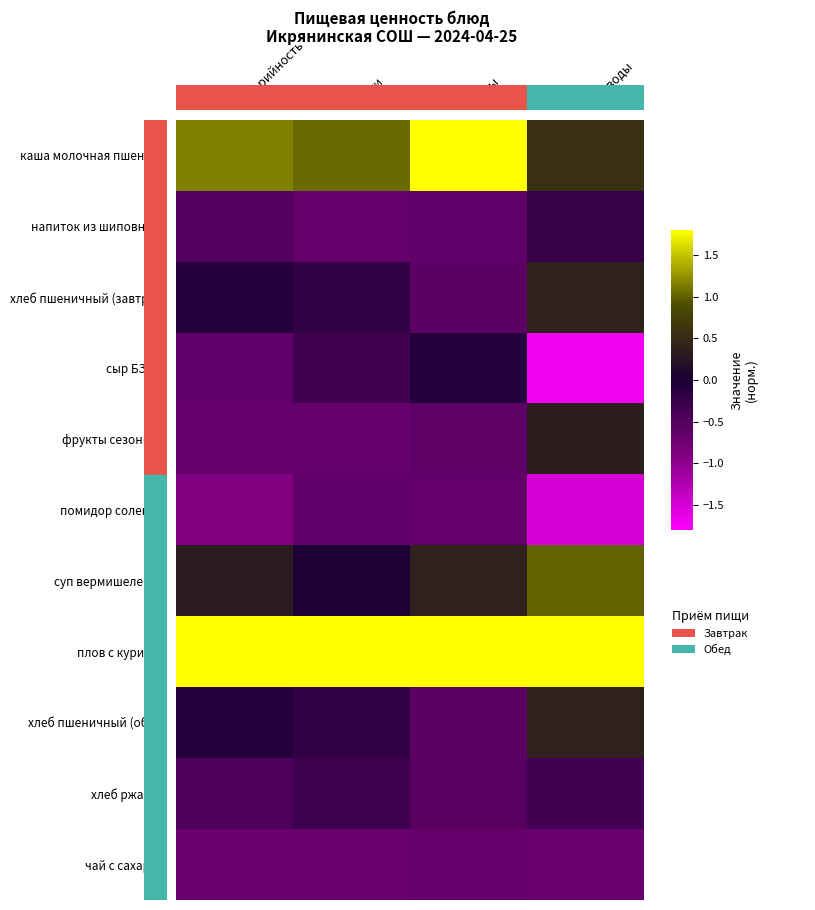

Which series has the widest spread of values?

сыр БЗМЖ